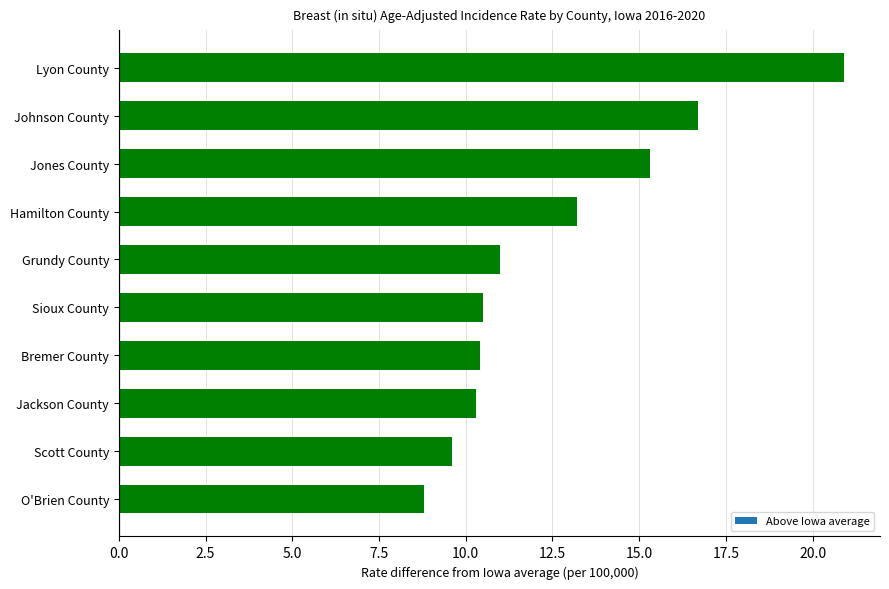

What is the difference between the values at Hamilton County and Johnson County?

3.5